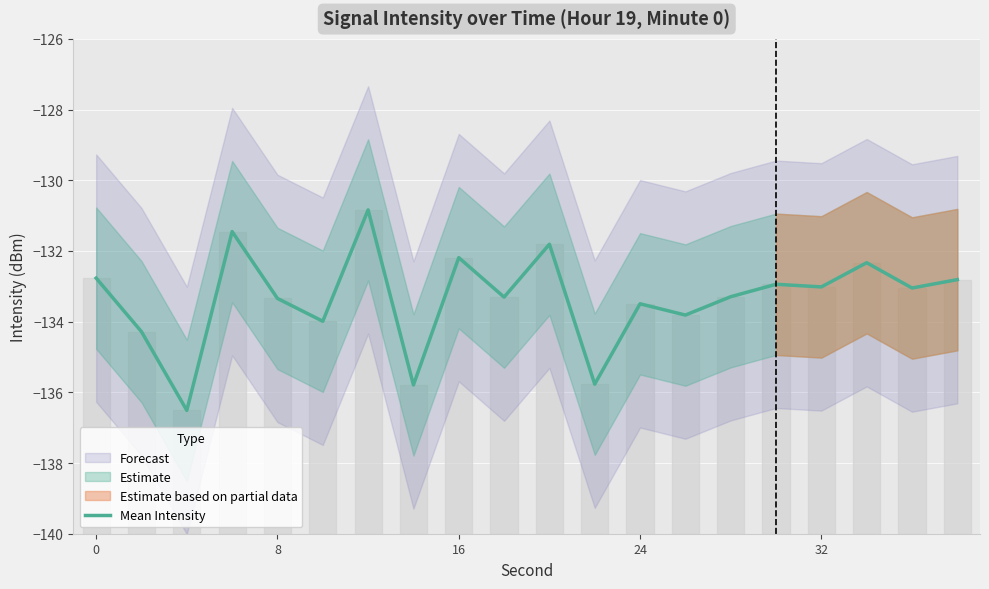

True or false: Mean Intensity has a value of -208.0 at 16.

False